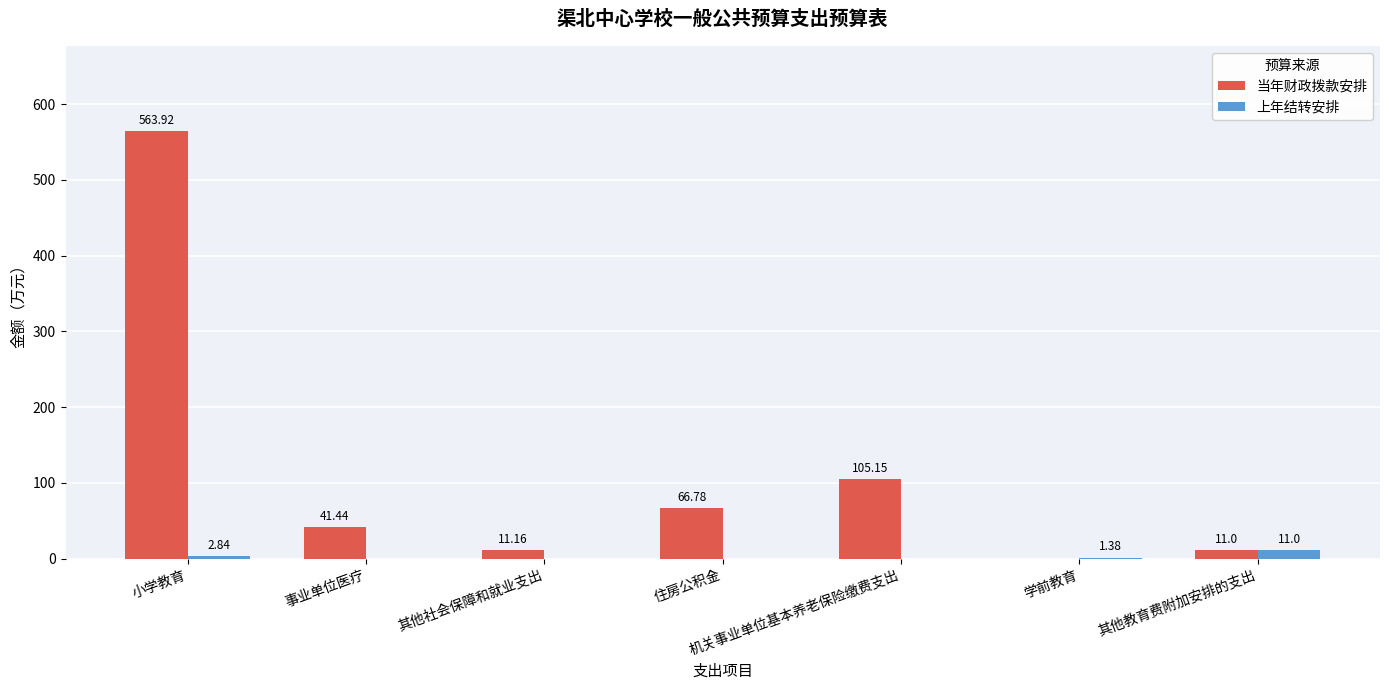

The value of 当年财政拨款安排 at 机关事业单位基本养老保险缴费支出 is 105.2. True or false?

True